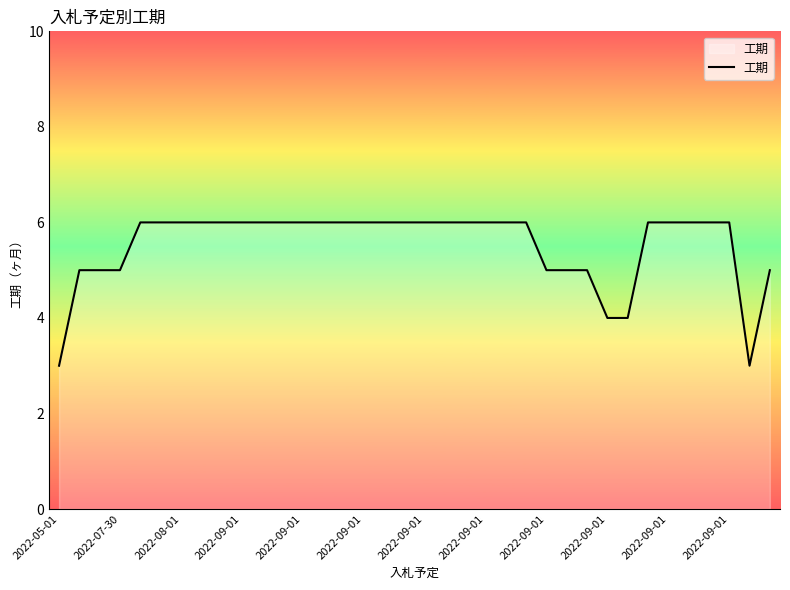

What is the smallest value displayed?

3